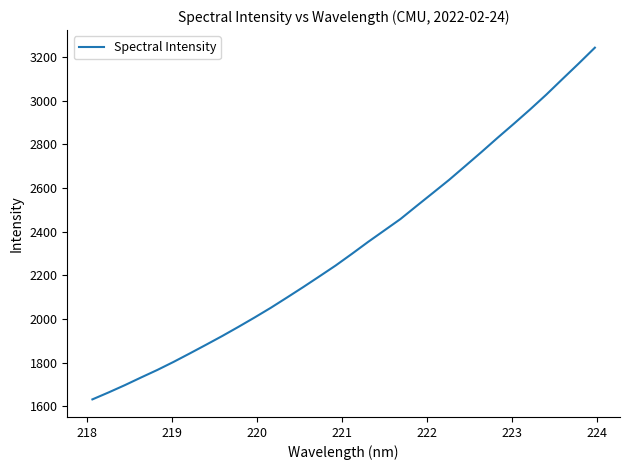

Does the chart display data point markers on the line(s)?

No